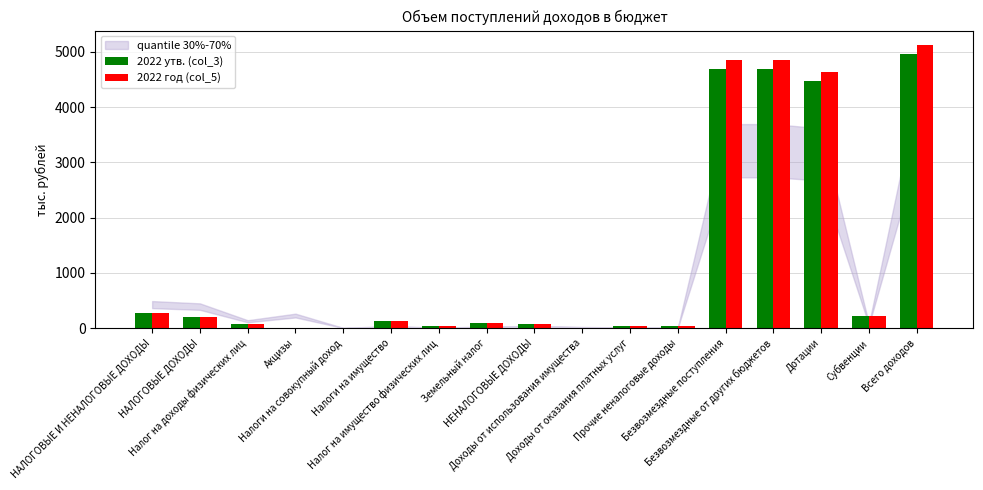

What is the sum of all 2022 год (col_5) values?

20634.6